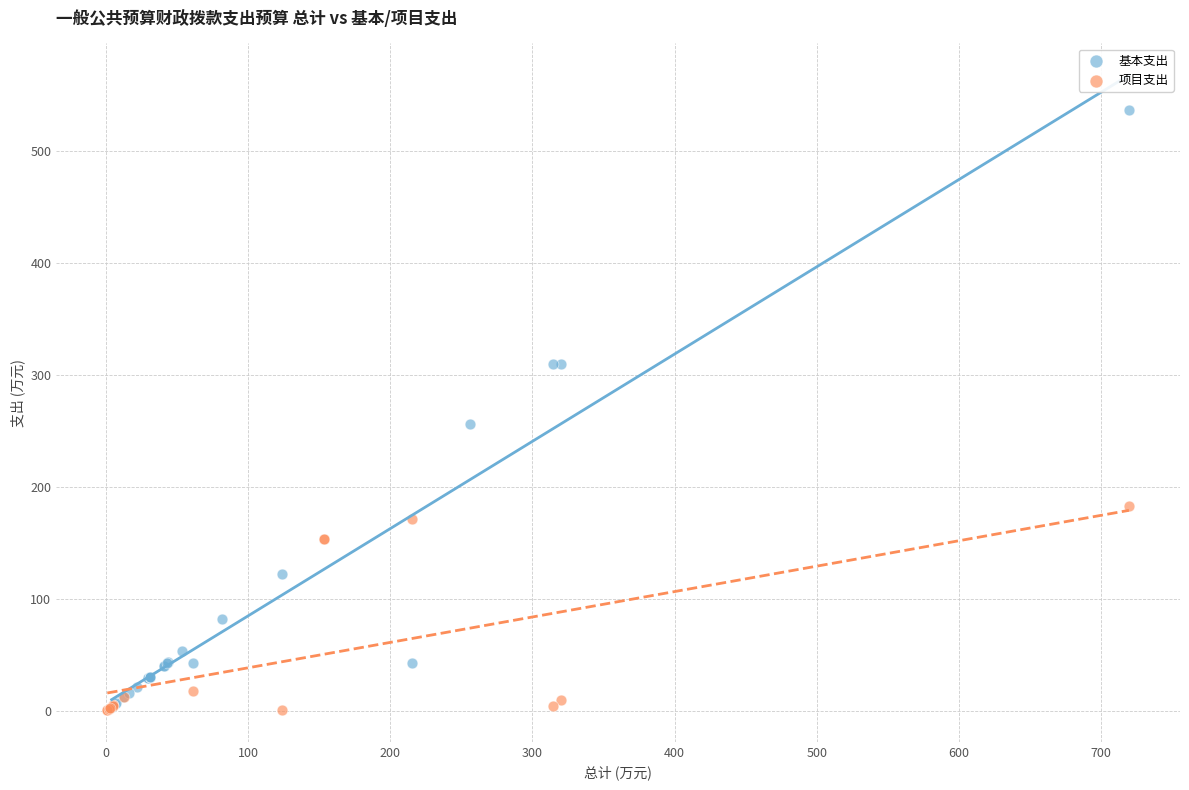

Which series has the largest Y range (max minus min)?

基本支出